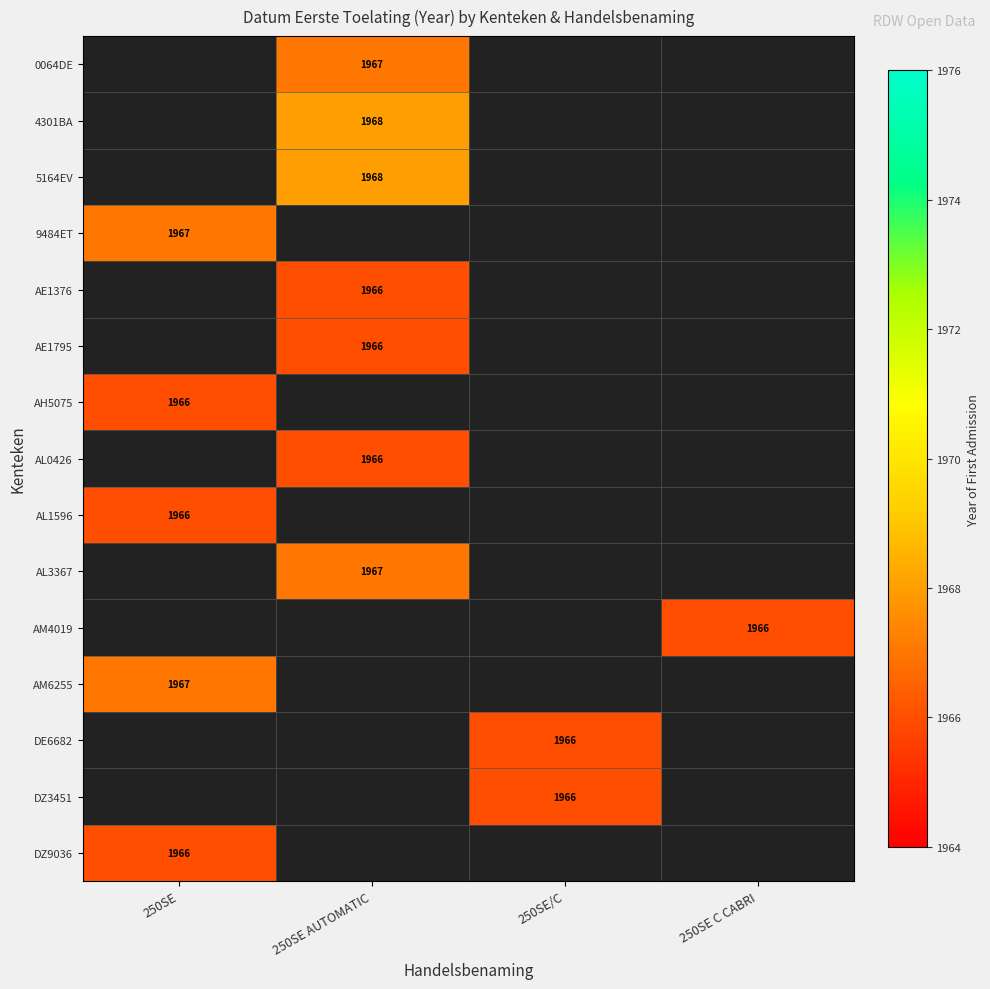

What is the total value across all series at 250SE/C?

3932